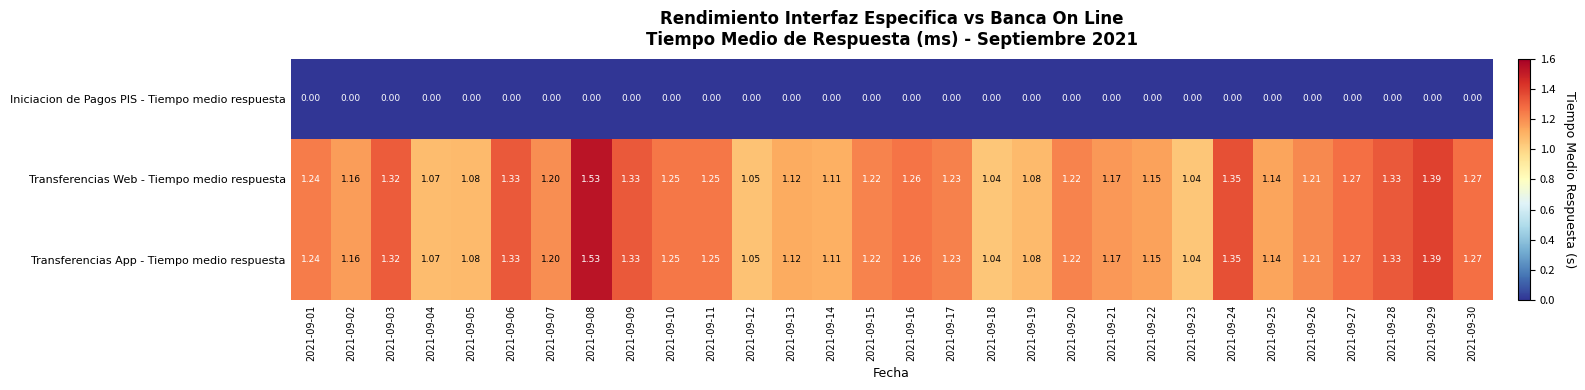

Is the value of Iniciacion de Pagos PIS - Tiempo medio respuesta at 2021-09-18 greater than the value of Transferencias Web - Tiempo medio respuesta at 2021-09-16?

No